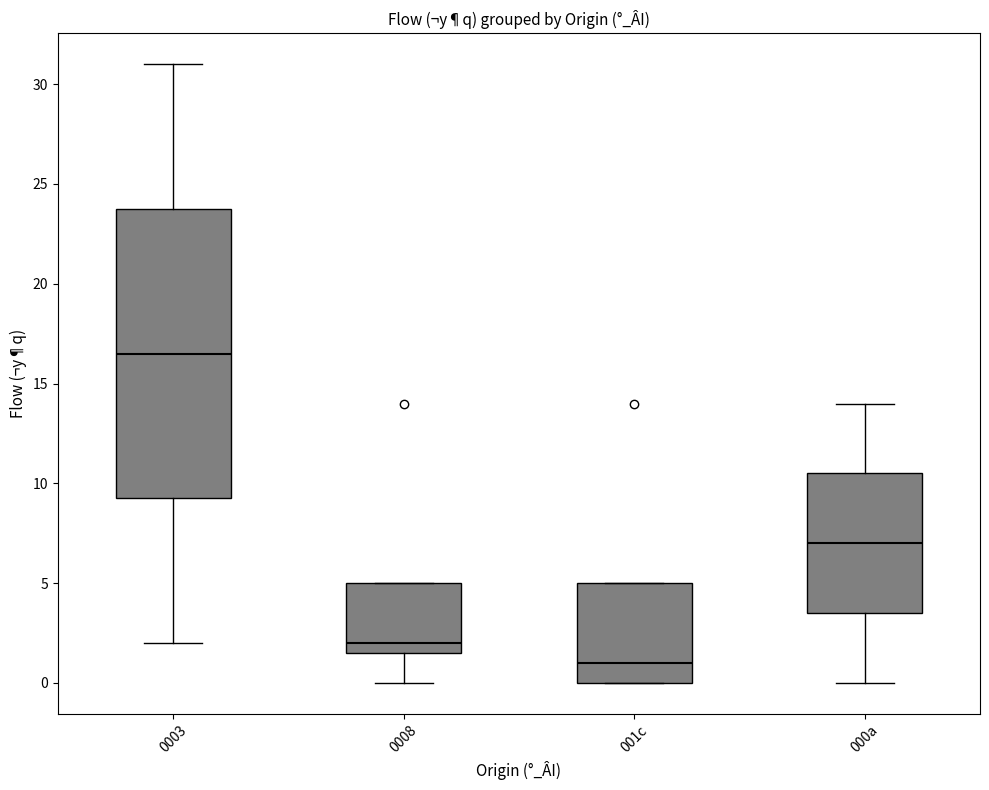

Which box is the tallest, from its lower edge to its upper edge?

0003